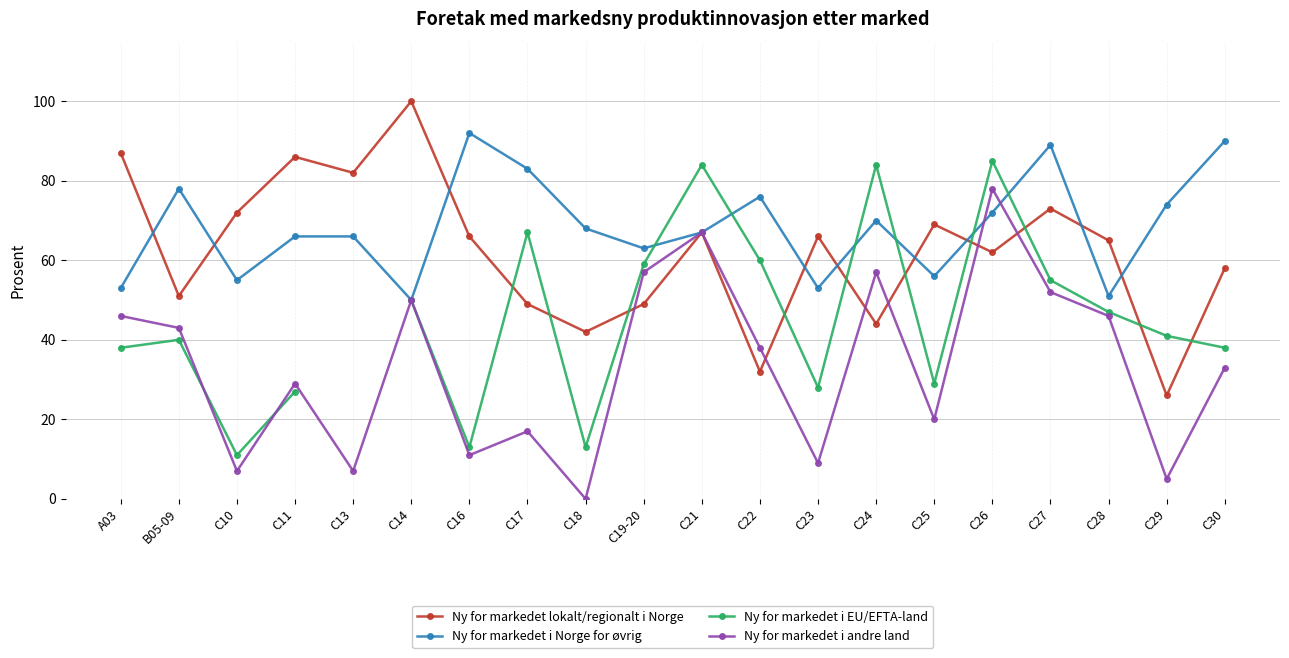

Is it true that Ny for markedet i andre land equals 9.0 at C23?

True